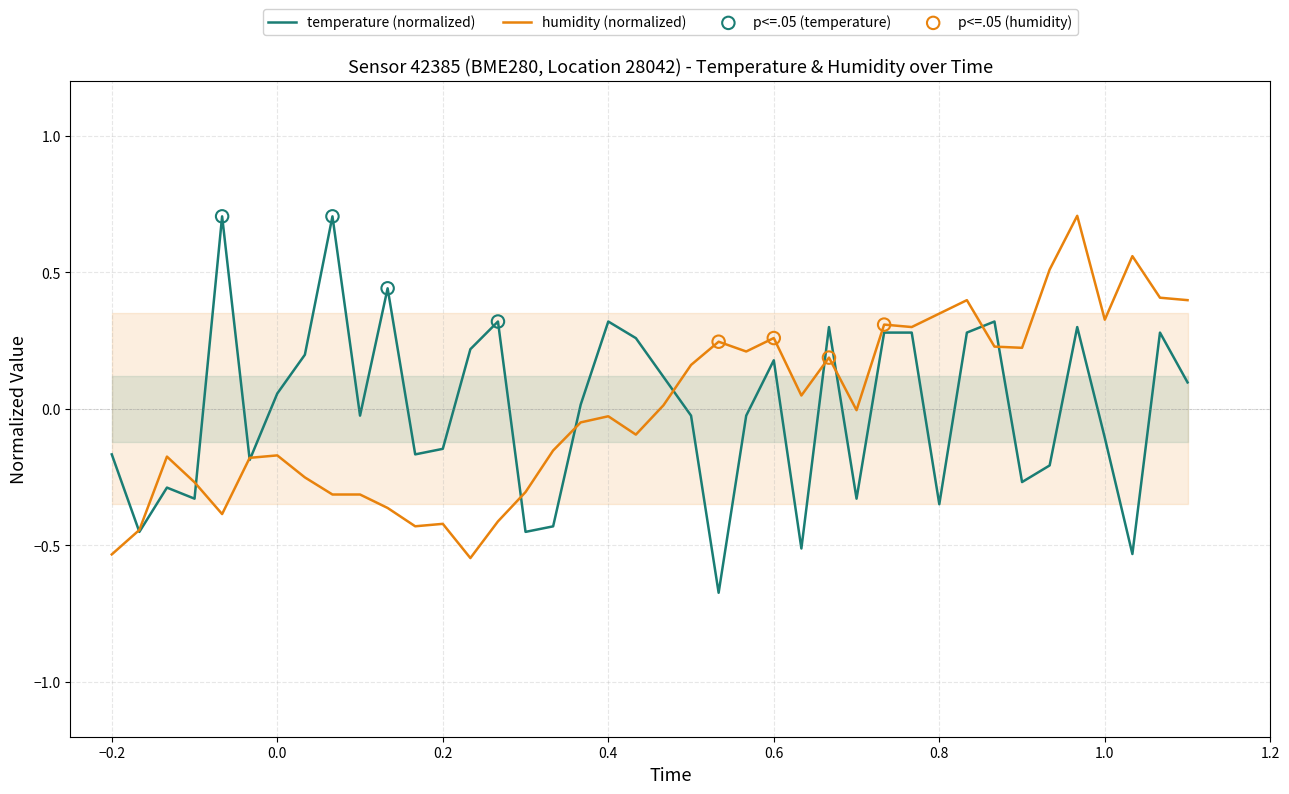

Which series reaches the minimum Y coordinate?

temperature